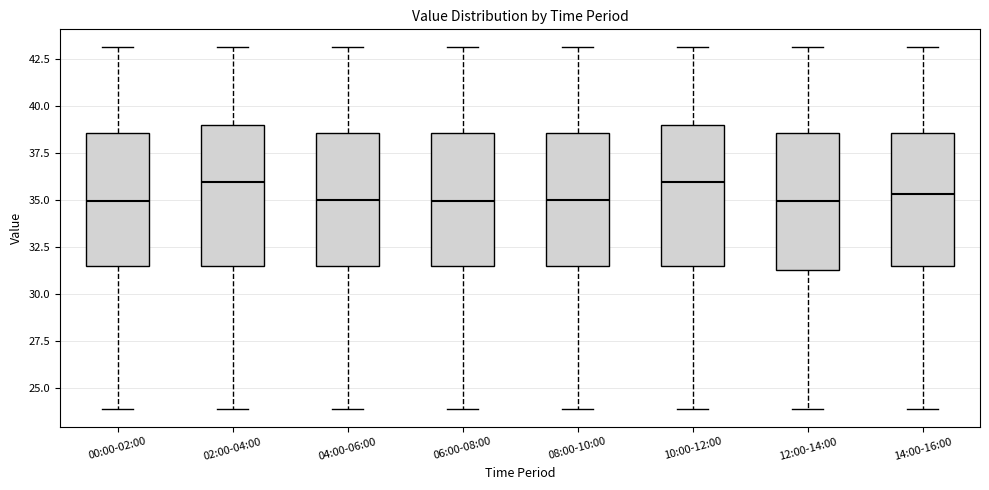

Reading left to right, transcribe this box plot: for each box, give where its median line is, the range the box spans, and where its two whiskers end, as read against the y-axis. The values are not printed on the chart, so give them approximately, as read against the axis.

00:00-02:00: median 35.0, box 31.5 to 38.5, whiskers 24.0 to 43.0
02:00-04:00: median 36.0, box 31.5 to 39.0, whiskers 24.0 to 43.0
04:00-06:00: median 35.0, box 31.5 to 38.5, whiskers 24.0 to 43.0
06:00-08:00: median 35.0, box 31.5 to 38.5, whiskers 24.0 to 43.0
08:00-10:00: median 35.0, box 31.5 to 38.5, whiskers 24.0 to 43.0
10:00-12:00: median 36.0, box 31.5 to 39.0, whiskers 24.0 to 43.0
12:00-14:00: median 35.0, box 31.5 to 38.5, whiskers 24.0 to 43.0
14:00-16:00: median 35.5, box 31.5 to 38.5, whiskers 24.0 to 43.0